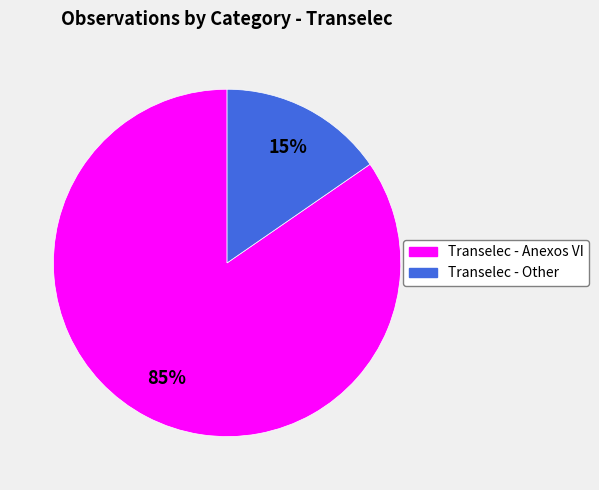

Does any single category account for the majority?

Yes